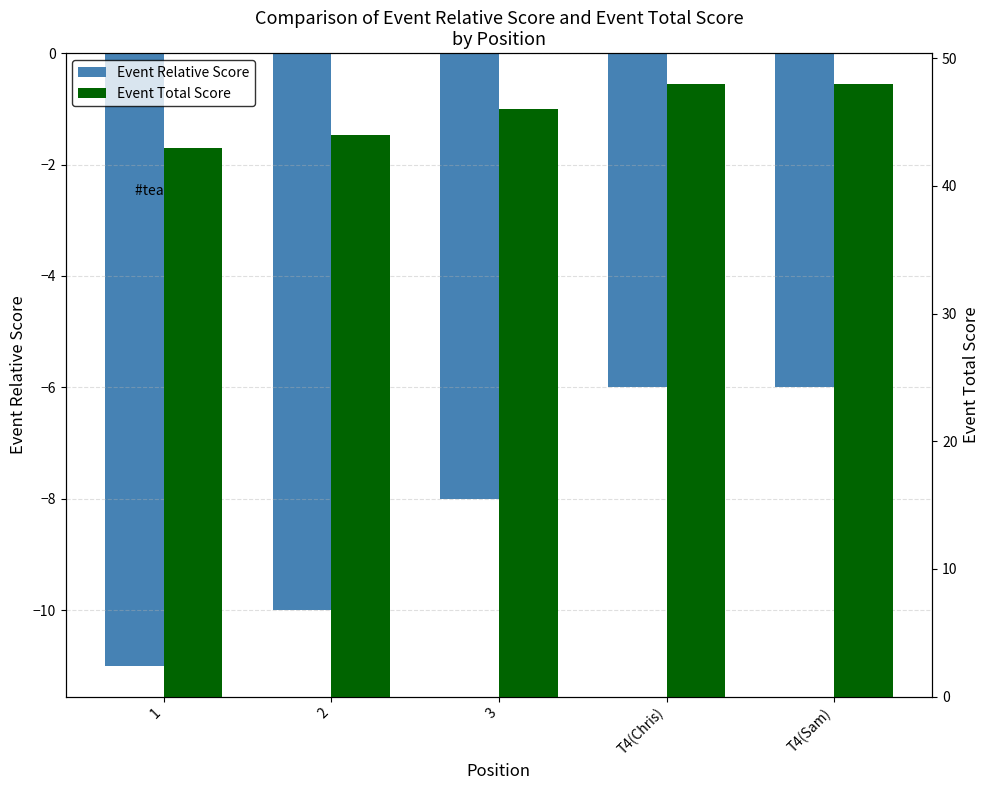

At 1, list the series in order from largest to smallest.

Event Total Score, Event Relative Score